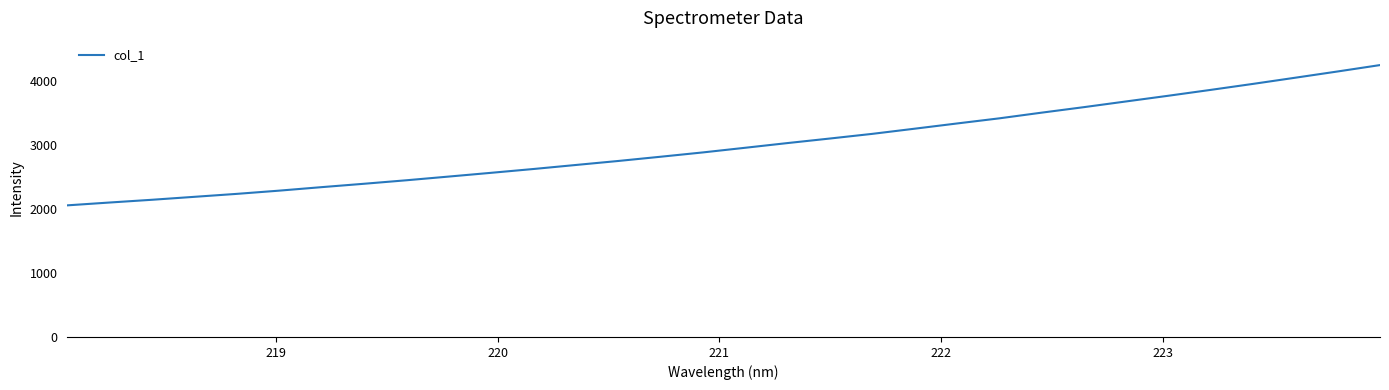

What is the maximum value shown in the chart?

4253.2